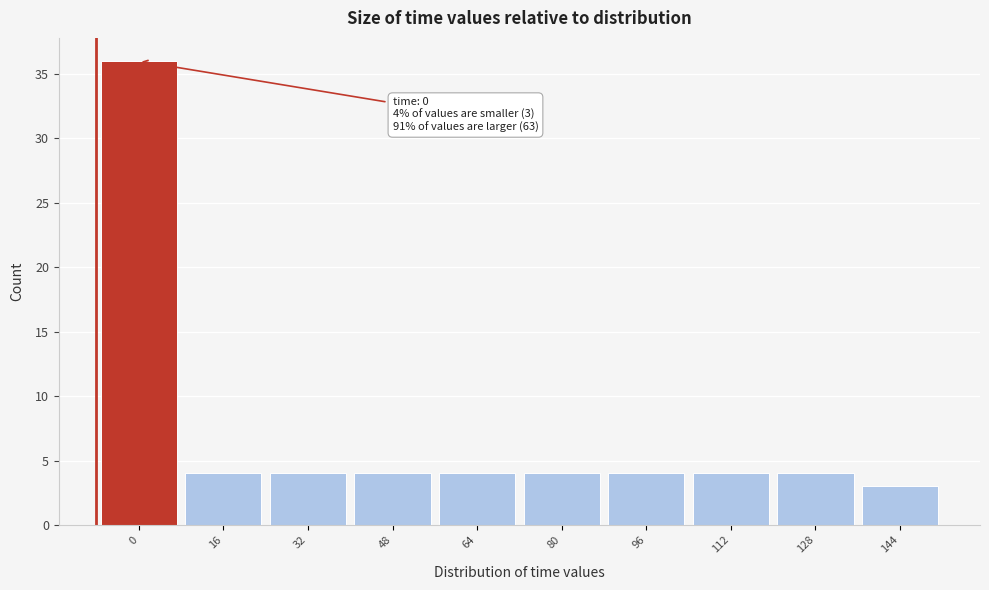

Reading left to right, list all the values displayed in this chart.

36	4	4	4	4	4	4	4	4	3